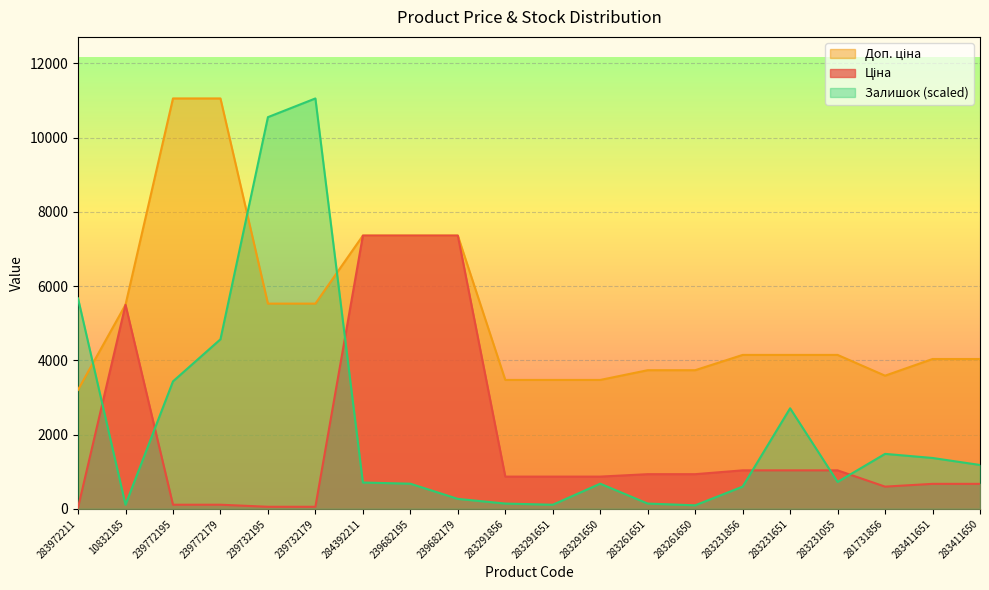

At which label does Залишок reach its minimum?

283261650